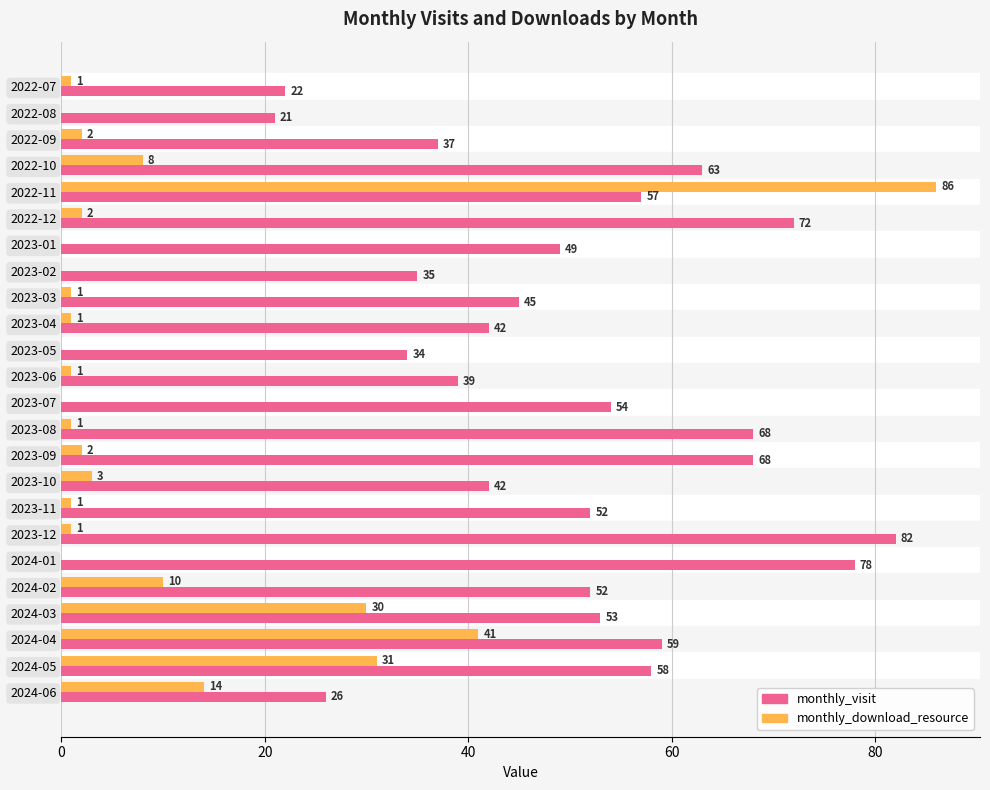

Between 2023-01 and 2023-03, which series saw the biggest shift?

monthly_visit